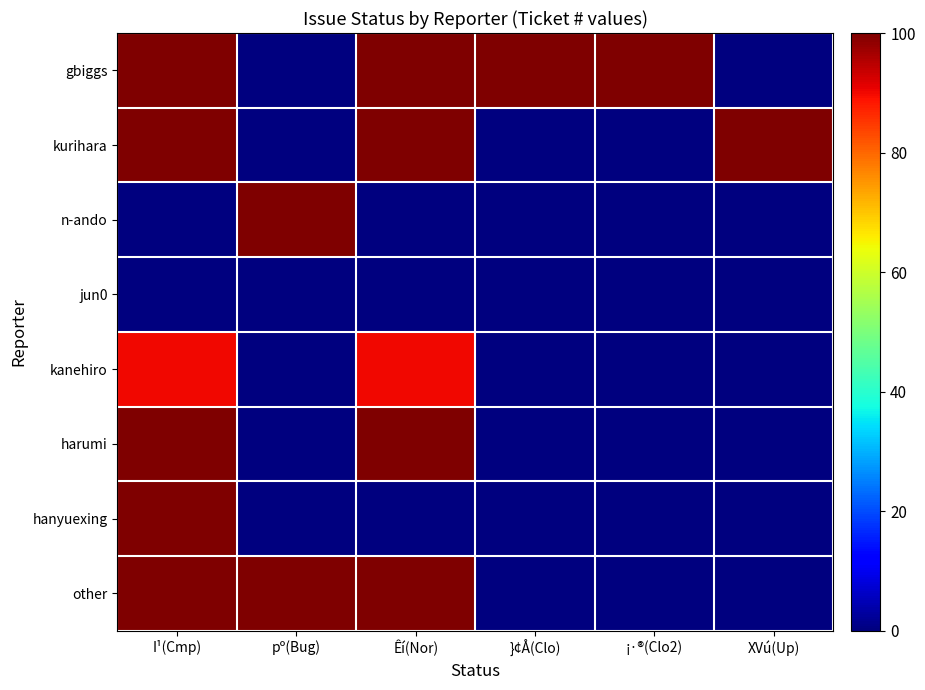

How many series are shown in this chart?

8